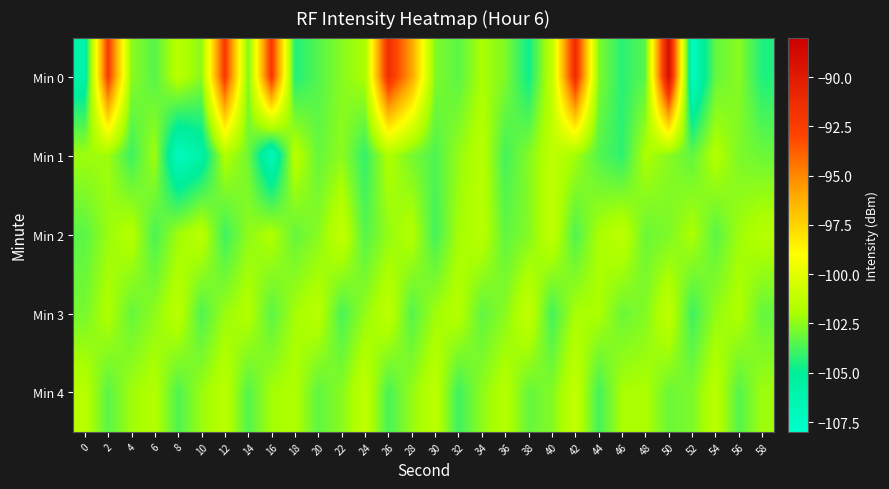

Reading right to left, what are all the values shown in this chart?

Min 0: 58=-104.5	56=-102.6	54=-103.2	52=-107.2	50=-89.0	48=-103.4	46=-104.3	44=-102.7	42=-91.4	40=-101.2	38=-104.8	36=-102.7	34=-102.0	32=-103.4	30=-102.8	28=-95.8	26=-91.5	24=-101.9	22=-102.6	20=-103.5	18=-104.4	16=-92.1	14=-102.9	12=-92.3	10=-102.6	8=-101.5	6=-103.5	4=-102.5	2=-92.4	0=-105.9
Min 1: 58=-103.1	56=-102.8	54=-101.7	52=-103.3	50=-102.6	48=-101.9	46=-104.2	44=-103.5	42=-102.1	40=-101.3	38=-102.7	36=-103.8	34=-101.5	32=-102.4	30=-103.6	28=-102.9	26=-101.8	24=-104.1	22=-102.5	20=-103.2	18=-101.5	16=-106.9	14=-103.0	12=-101.8	10=-105.8	8=-107.1	6=-102.1	4=-103.9	2=-102.2	0=-102.2
Min 2: 58=-101.6	56=-102.2	54=-103.4	52=-101.9	50=-102.8	48=-103.1	46=-101.3	44=-102.0	42=-103.6	40=-101.2	38=-102.7	36=-103.3	34=-101.5	32=-102.1	30=-103.8	28=-101.7	26=-102.4	24=-103.5	22=-101.1	20=-102.6	18=-103.2	16=-101.8	14=-102.5	12=-103.9	10=-101.4	8=-102.2	6=-103.7	4=-101.6	2=-102.3	0=-103.4
Min 3: 58=-103.2	56=-101.8	54=-102.4	52=-103.9	50=-101.2	48=-102.7	46=-103.1	44=-101.9	42=-102.0	40=-103.8	38=-101.1	36=-102.6	34=-103.3	32=-101.6	30=-102.2	28=-103.5	26=-101.3	24=-102.4	22=-103.7	20=-101.5	18=-102.1	16=-103.4	14=-101.7	12=-102.3	10=-103.6	8=-101.4	6=-102.5	4=-103.2	2=-101.8	0=-102.9
Min 4: 58=-102.2	56=-103.5	54=-101.4	52=-102.8	50=-103.1	48=-101.9	46=-102.0	44=-103.8	42=-101.1	40=-102.7	38=-103.2	36=-101.6	34=-102.5	32=-103.9	30=-101.3	28=-102.4	26=-103.7	24=-101.2	22=-102.6	20=-103.3	18=-101.8	16=-102.1	14=-103.5	12=-101.4	10=-102.3	8=-103.6	6=-101.7	4=-102.2	2=-103.4	0=-101.5